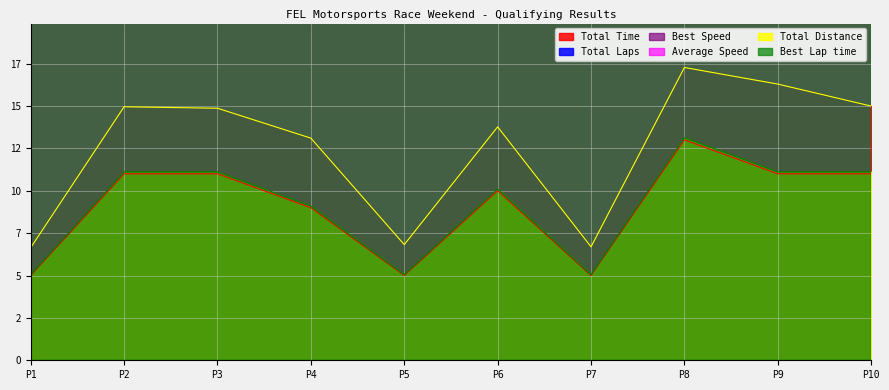

True or false: Best Lap time and Total Time intersect in this chart.

False